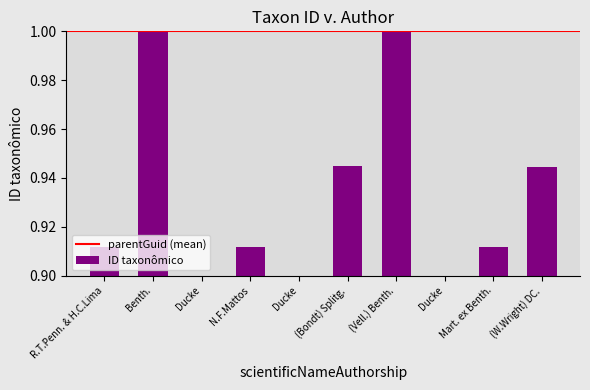

Which category has the highest value across all series?

Benth.